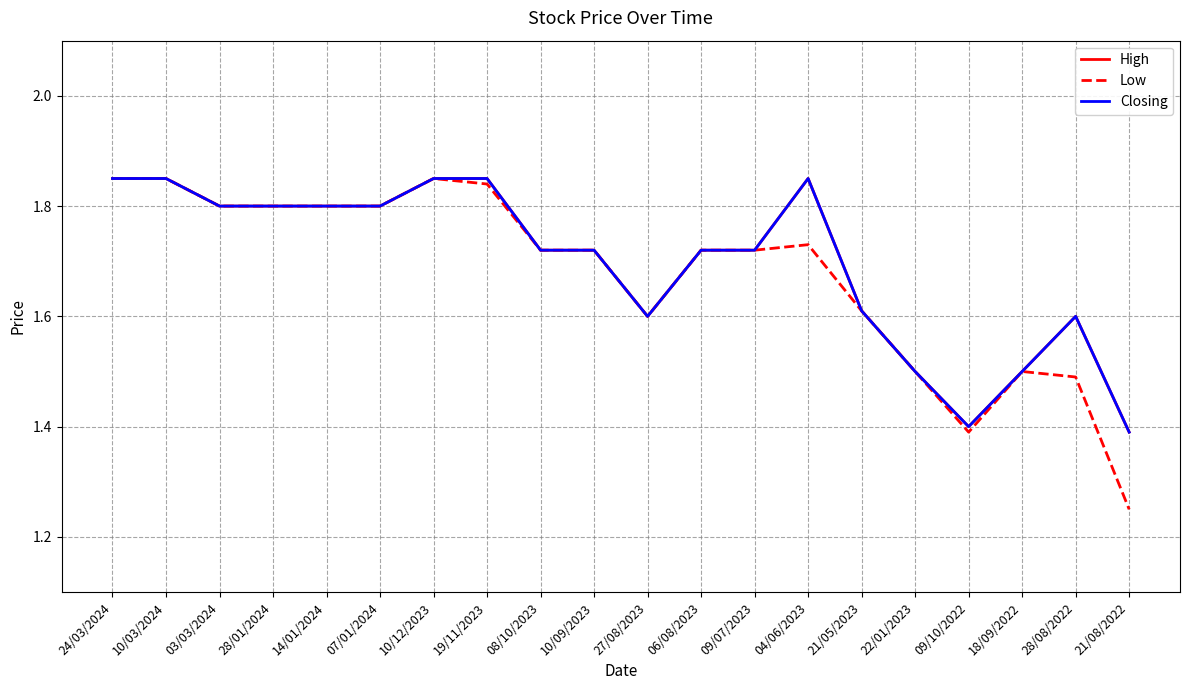

What is the value of the High point at the 12th from the left?

1.7